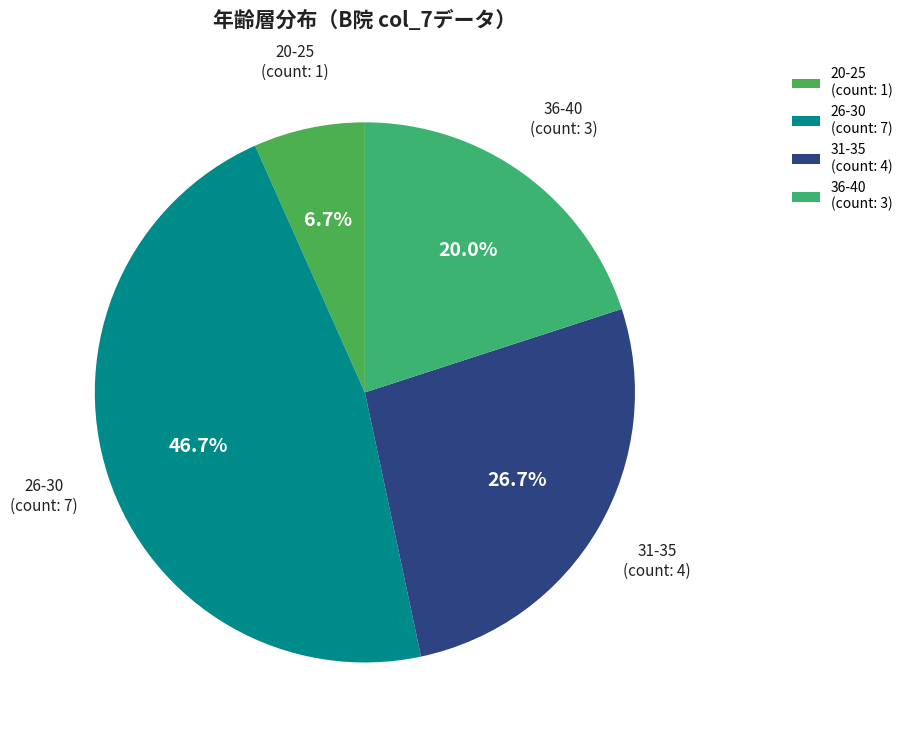

Between 36-40 (count: 3) and 31-35 (count: 4), which is larger?

31-35 (count: 4)